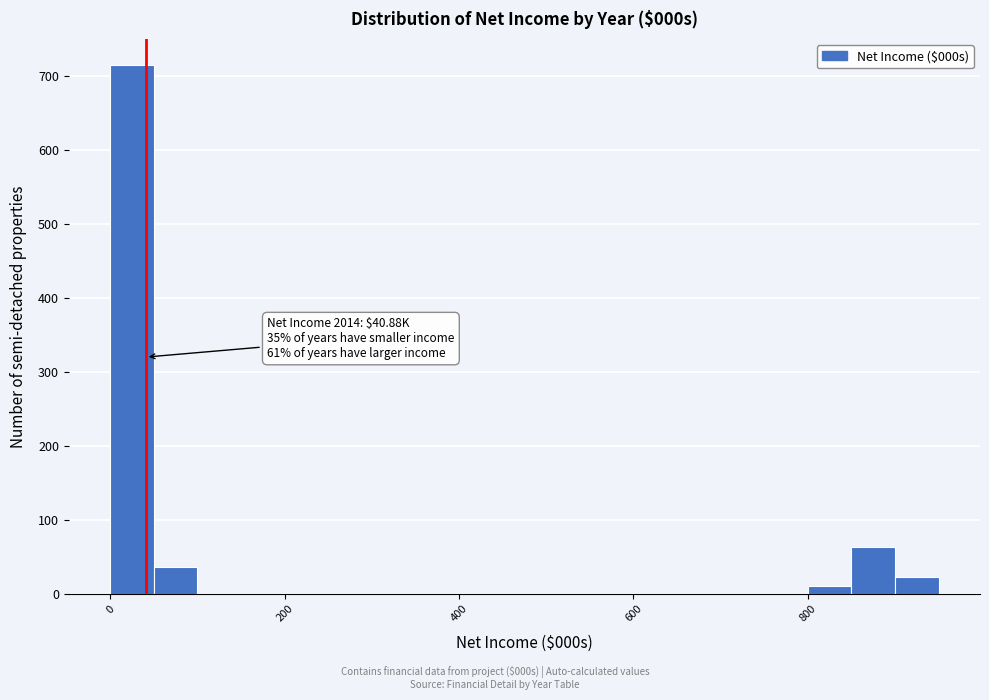

Around what value on the x-axis is the tallest bar? Give the approximate position of its centre, as read against the axis.

20